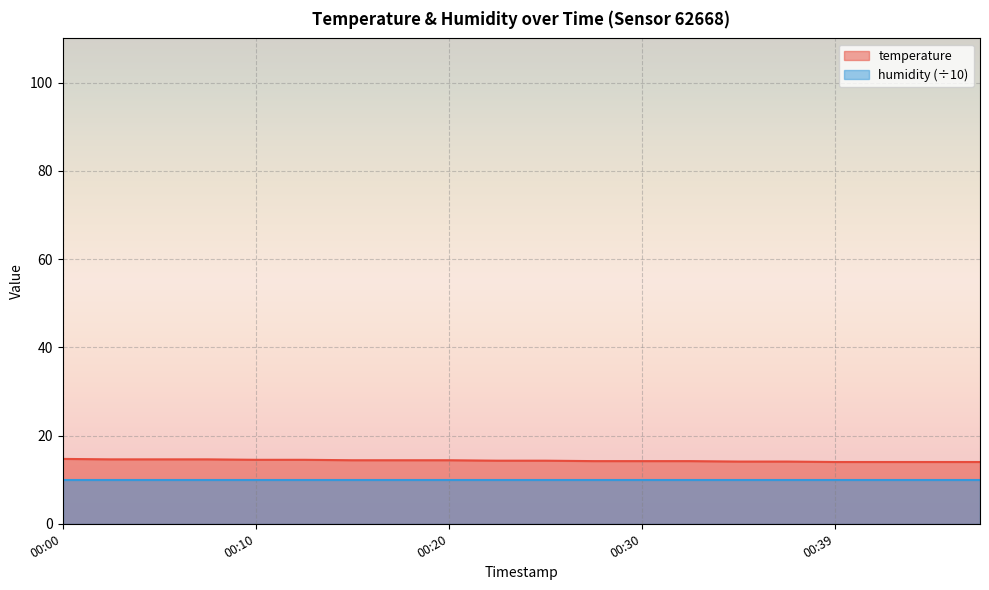

The value at 00:22 is 14.3. True or false?

True